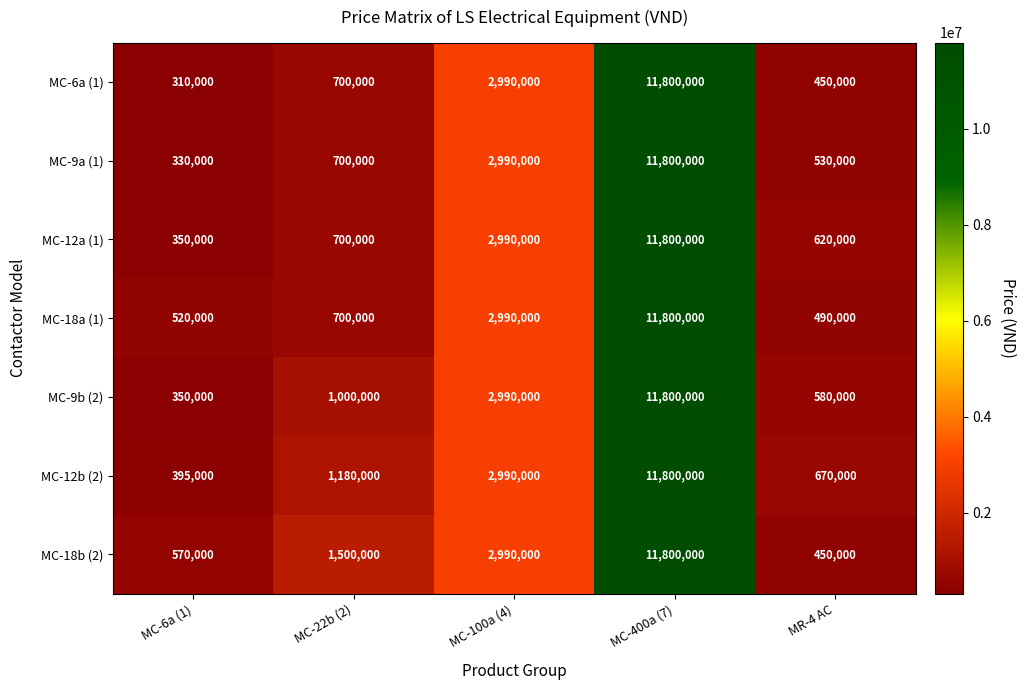

Which category has the lowest value across all series?

MC-6a (1)